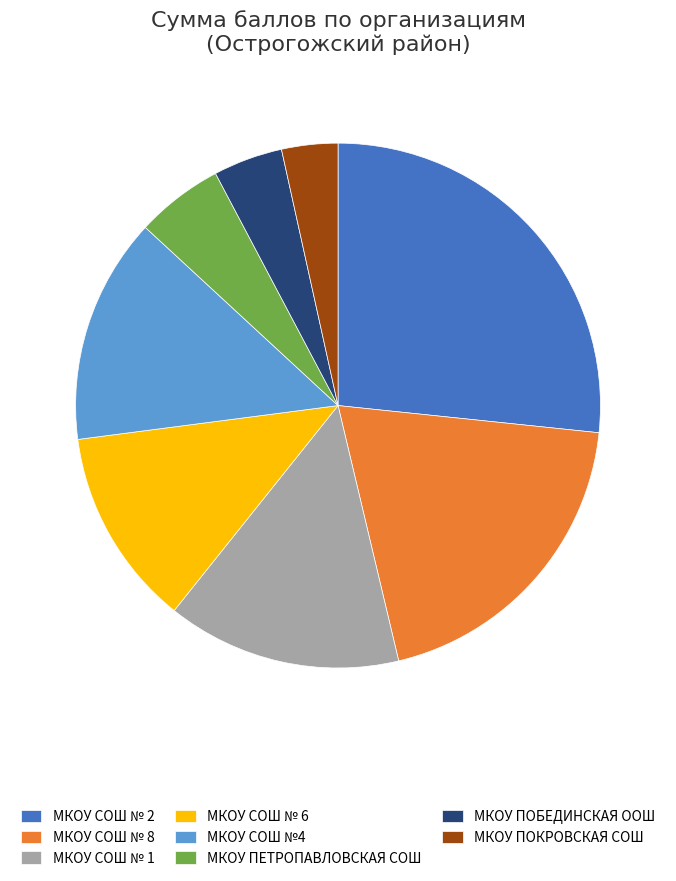

Is there a majority slice in this chart?

No